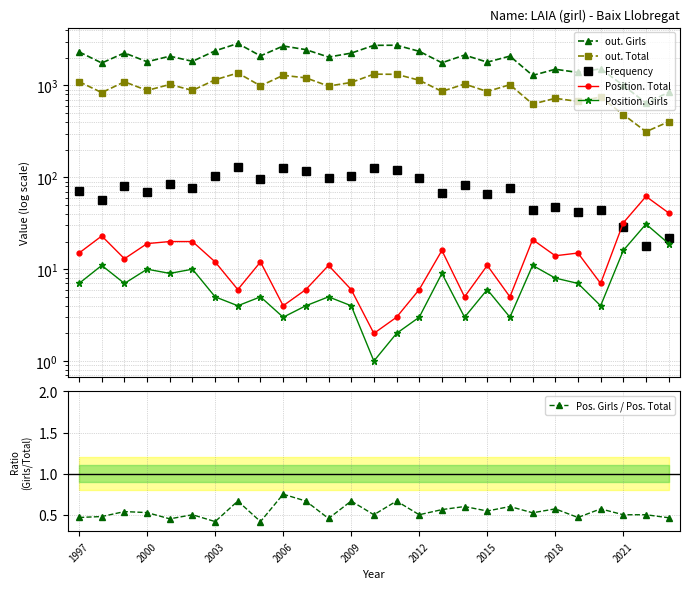

Count the number of categories in the chart.

27